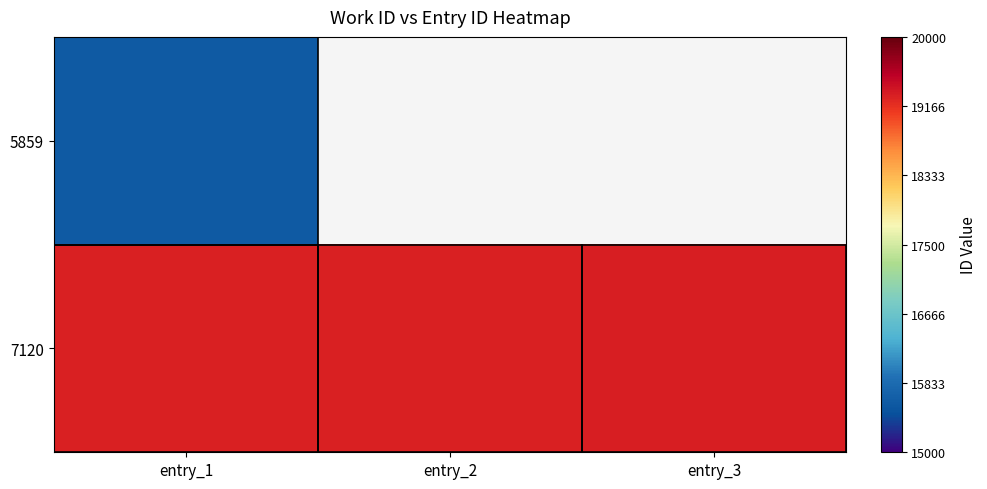

True or false: 7120 has a value of 19298.0 at entry_3.

True